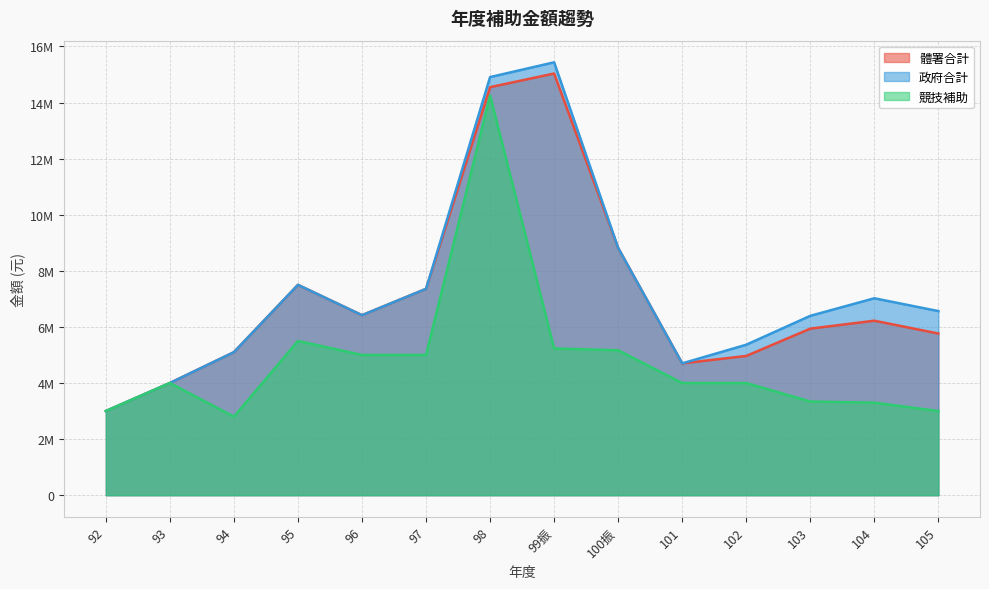

What is the label of the 4th point from the right?

102